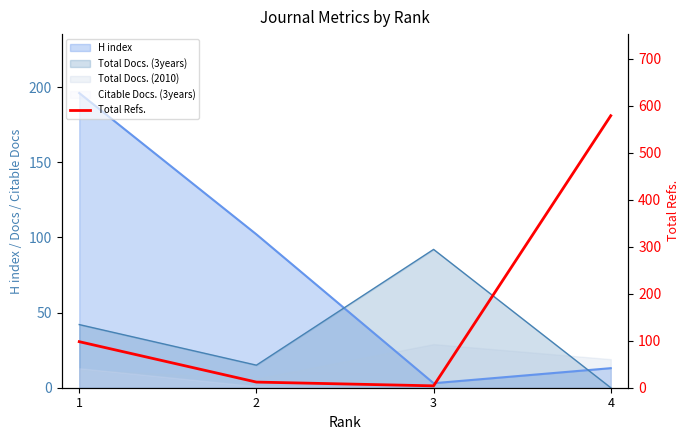

Where is the first local minimum?

3